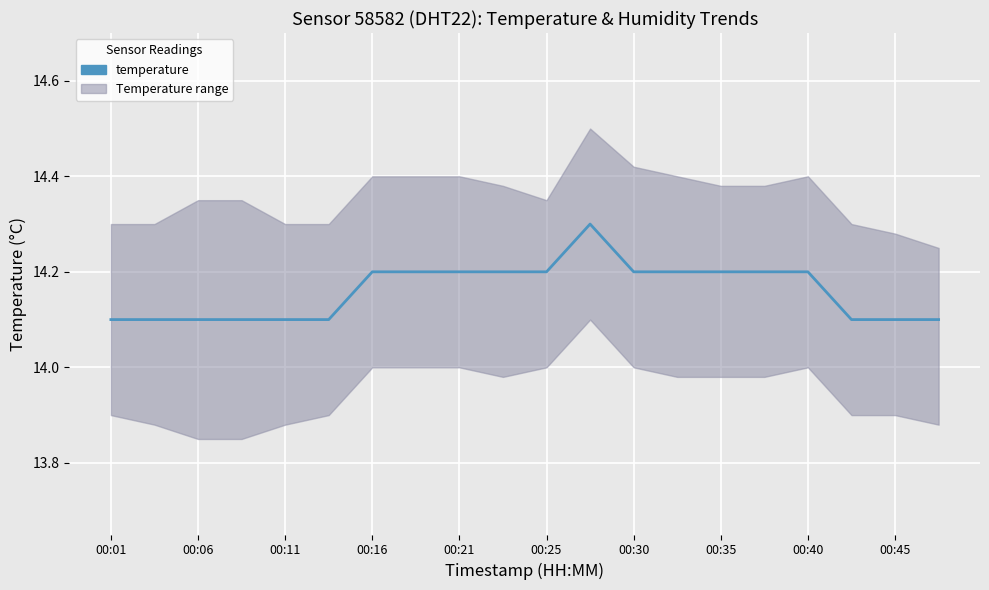

Reading left to right, extract all data points from this chart.

14.1	14.1	14.1	14.1	14.1	14.1	14.2	14.2	14.2	14.2	14.2	14.3	14.2	14.2	14.2	14.2	14.2	14.1	14.1	14.1